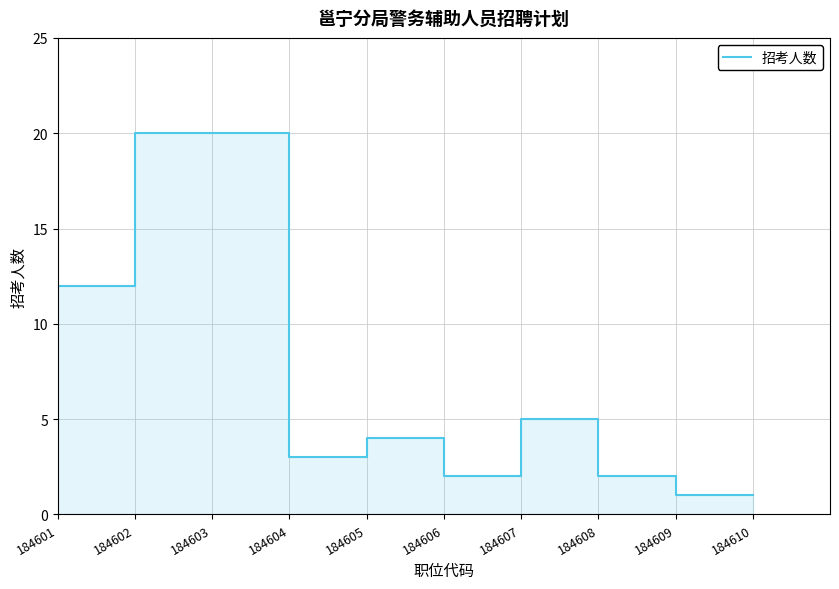

What is the average value?

7